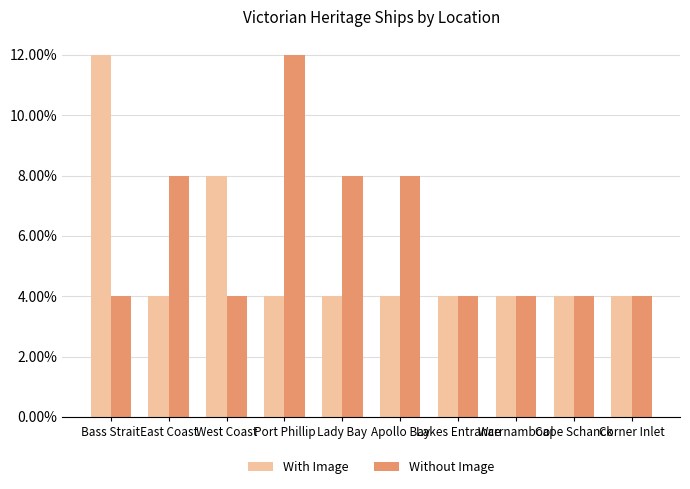

At which category is the sum across all series the highest?

Bass Strait